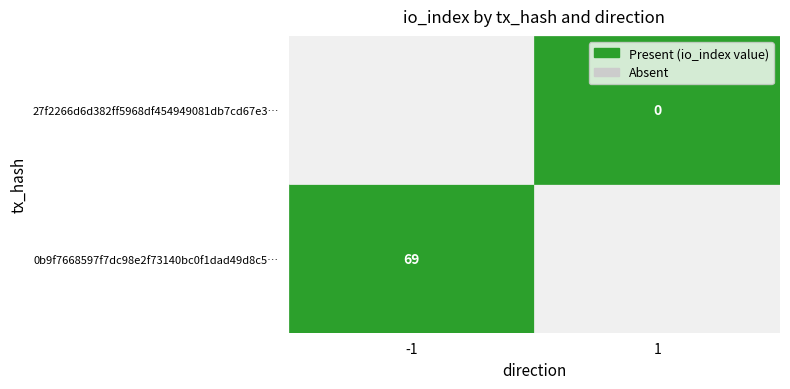

The value of 27f2266d6d382ff5968df454949081db7cd67e3 at direction is 1. True or false?

False